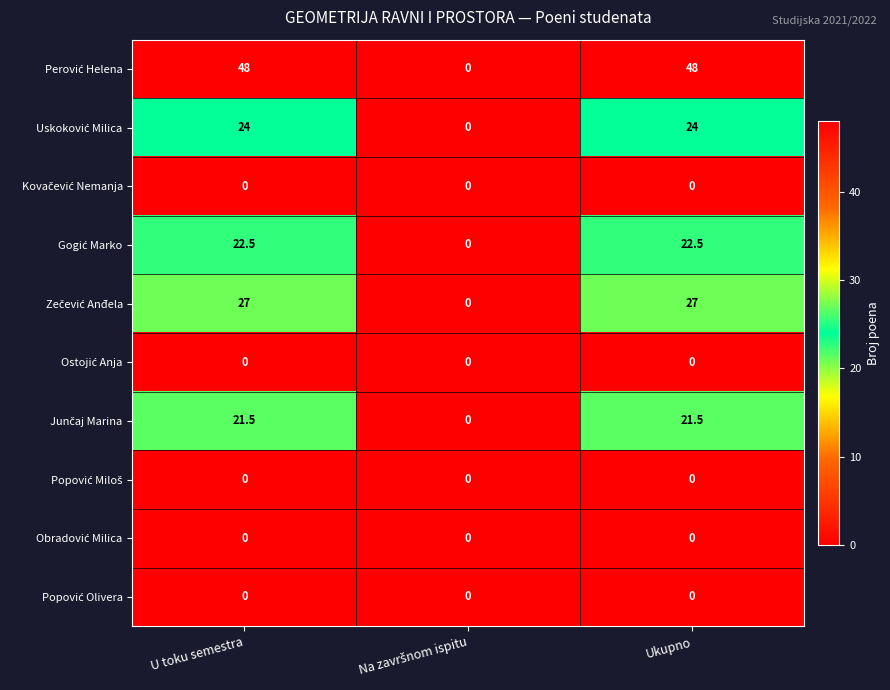

Count the number of data series in this chart.

10